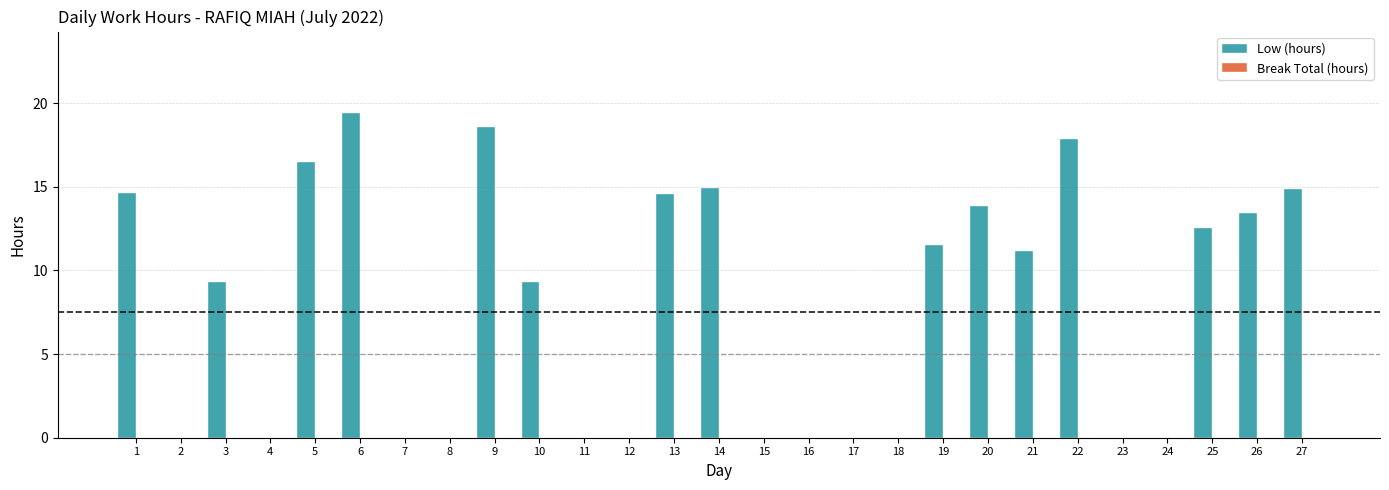

Which has a higher value, 22 or 27?

22